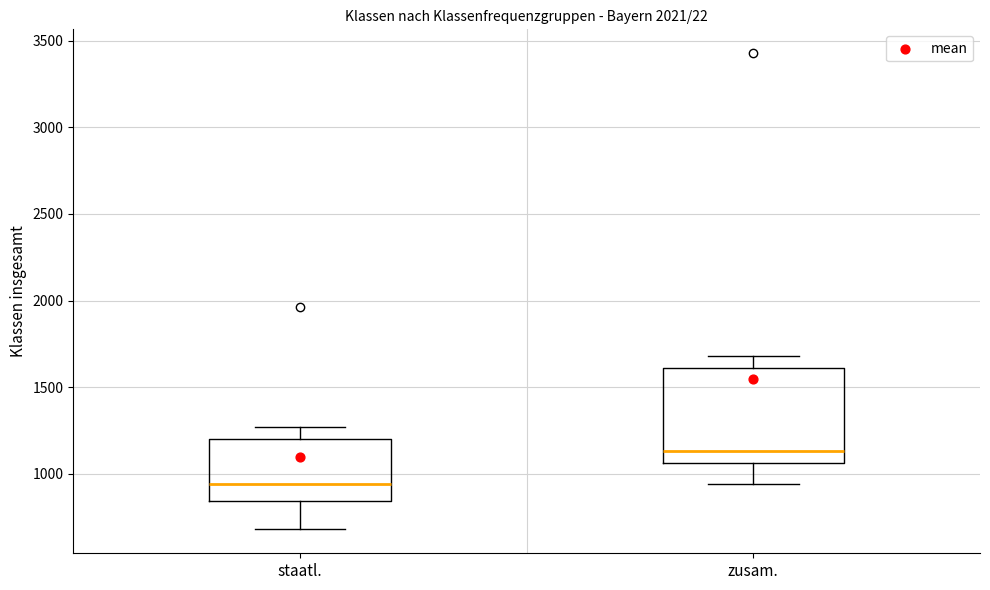

Reading left to right, read every box against the y-axis: the position of its median line, the range the box covers, and the ends of its whiskers. The values are not printed on the chart, so give them approximately, as read against the axis.

staatl.: median 950, box 850 to 1200, whiskers 700 to 1250
zusam.: median 1150, box 1050 to 1600, whiskers 950 to 1700